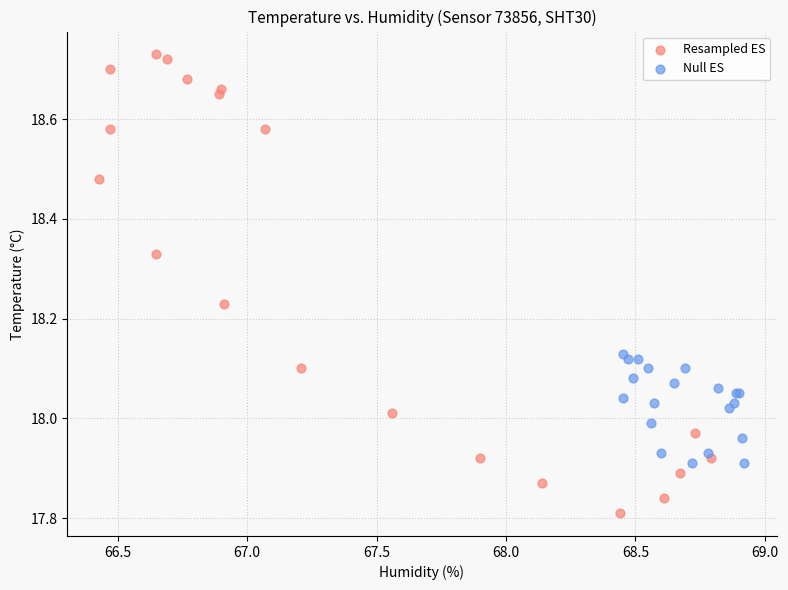

Which series has the widest spread of Y values?

Resampled ES